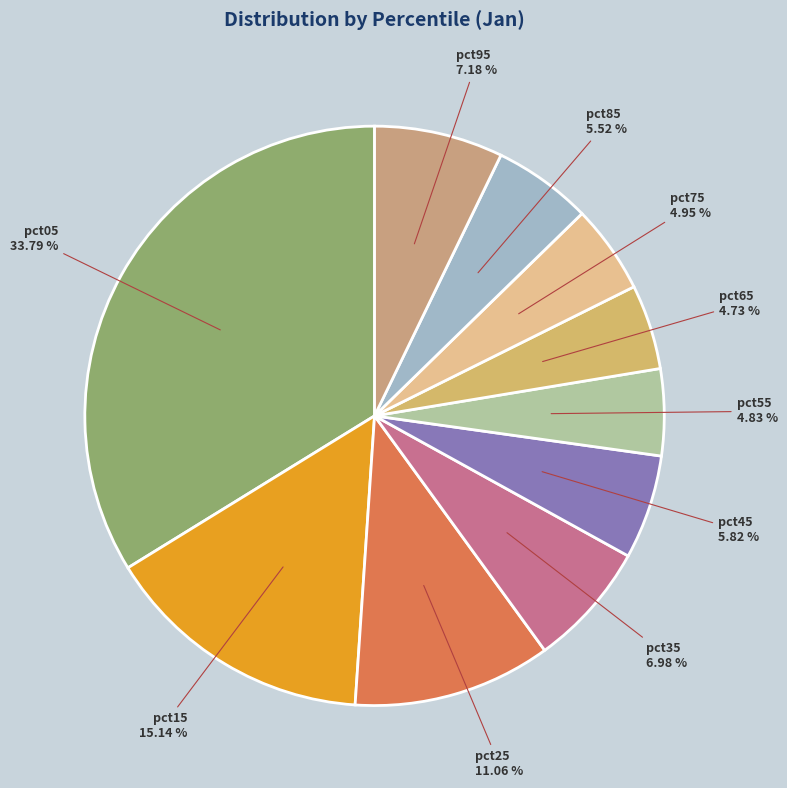

How many slices are in this pie chart?

10